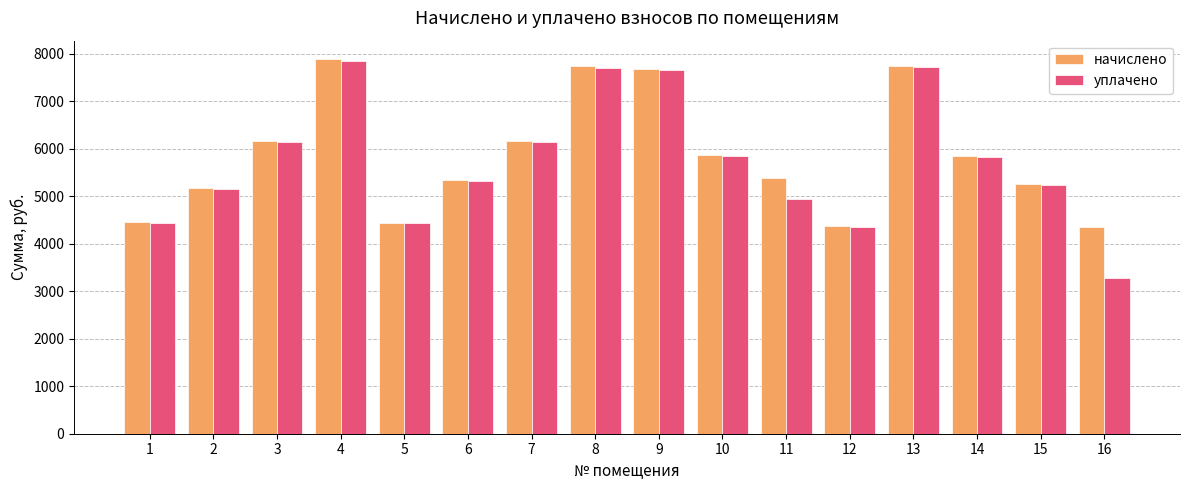

The уплачено series shows 10440.1 at 4. True or false?

False